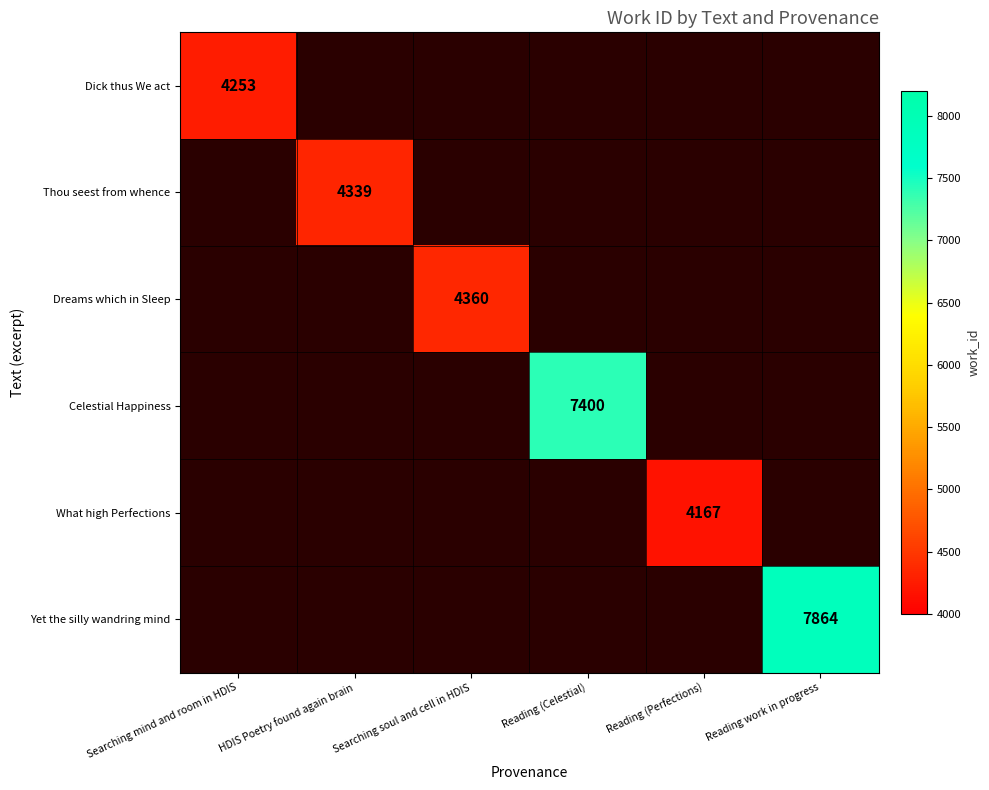

How many categories are shown in the chart?

6